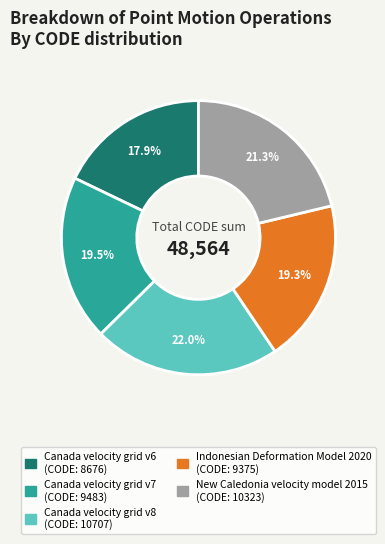

The Indonesian Deformation Model 2020 slice represents 19% of the pie. True or false?

True